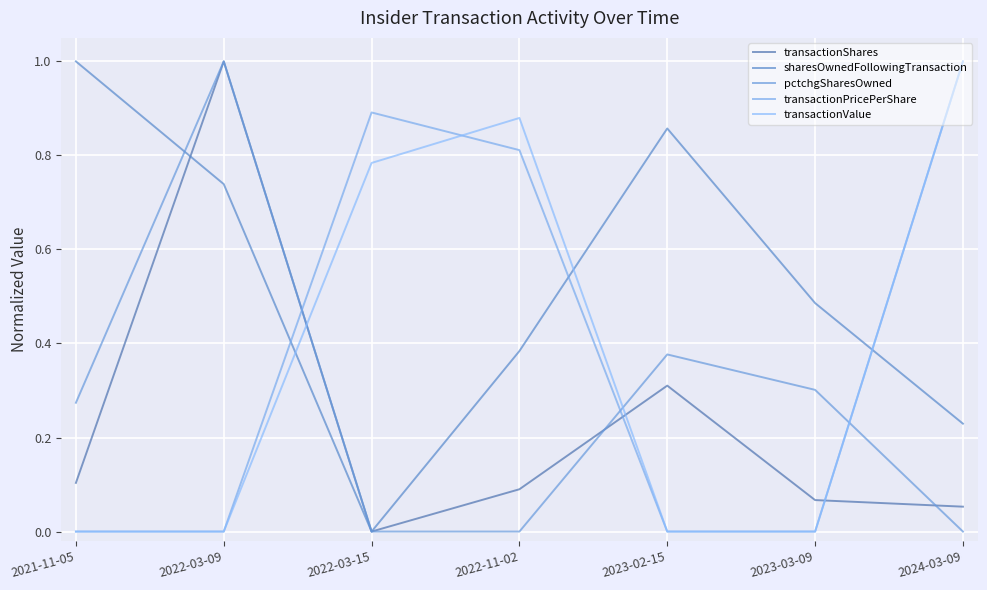

True or false: transactionValue and transactionShares cross at least once.

True